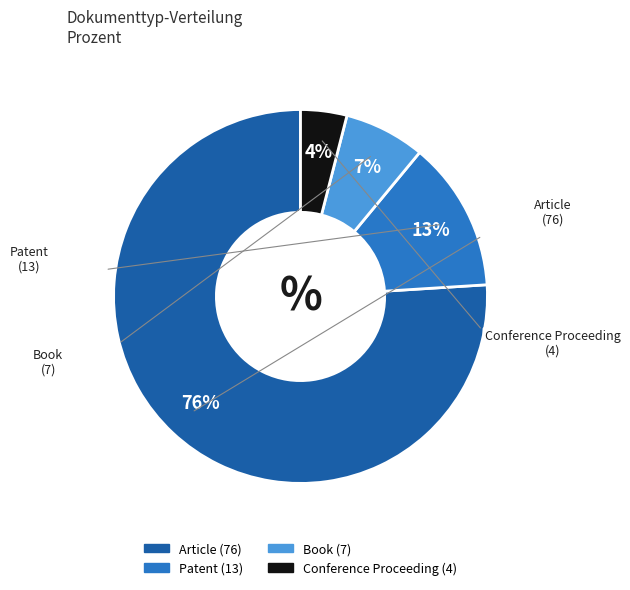

Approximately how many times larger is the value at Book compared to Patent?

0.5